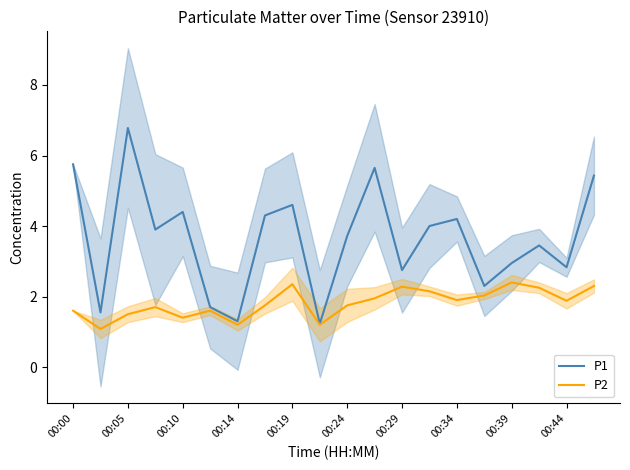

What is the maximum value shown in the chart?

6.8